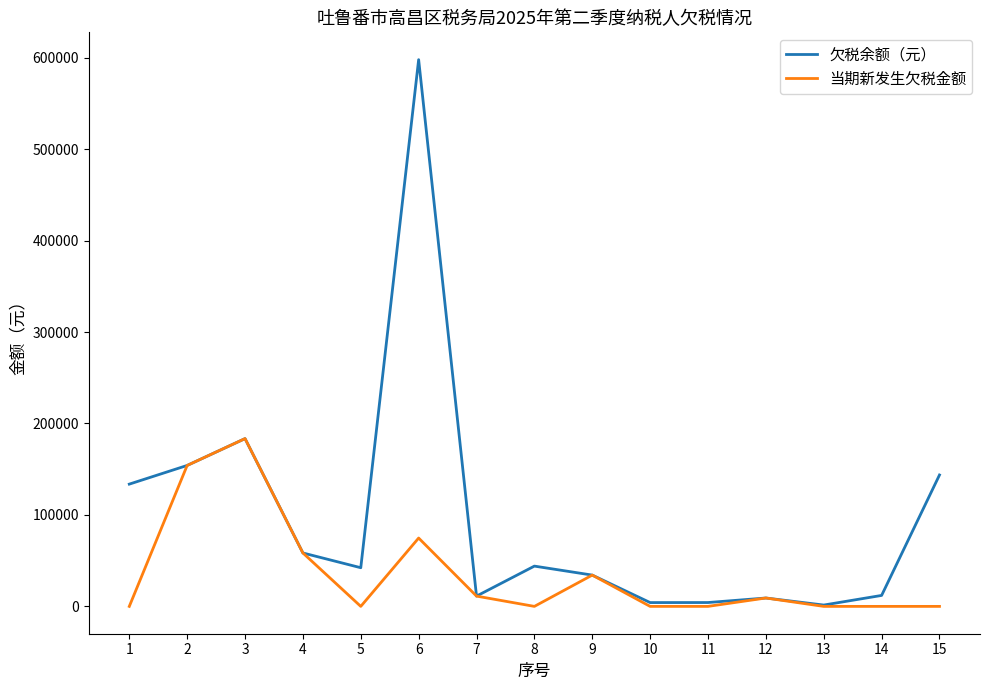

Which series has the largest range (max minus min)?

欠税余额（元）